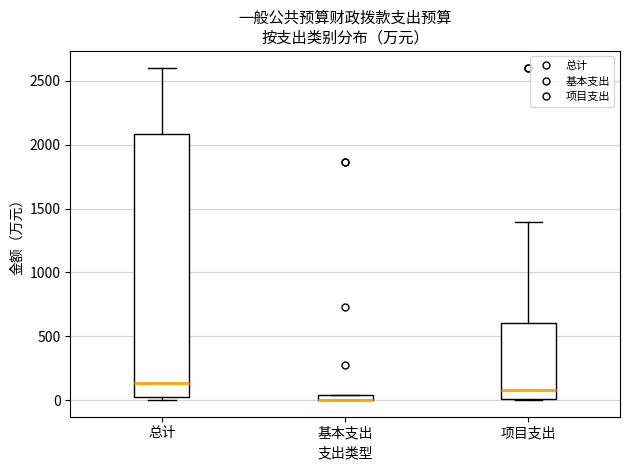

Comparing the boxes themselves (not the whiskers), which one is the tallest?

总计